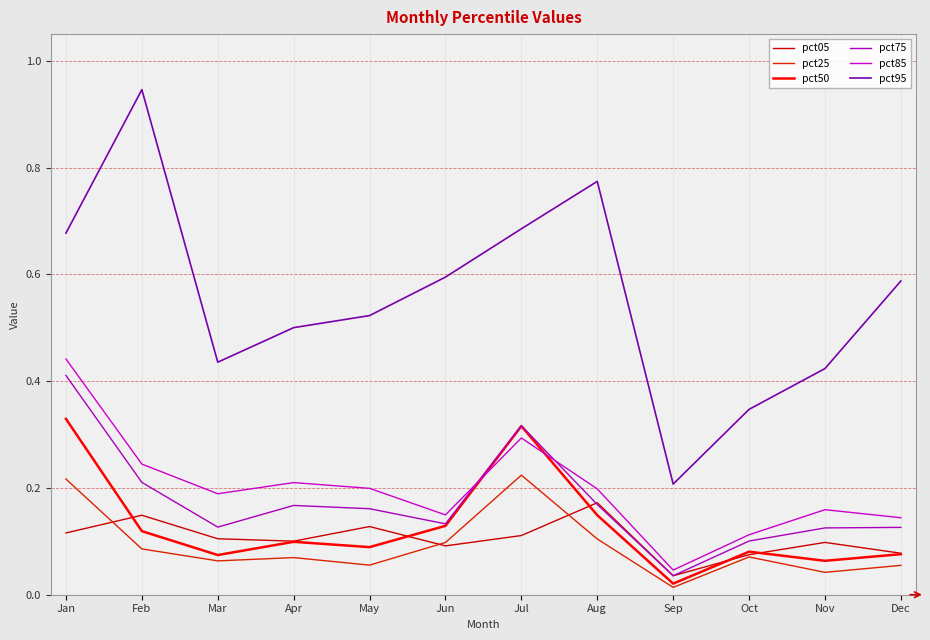

The value of pct95 at Jan is 1.0. True or false?

False